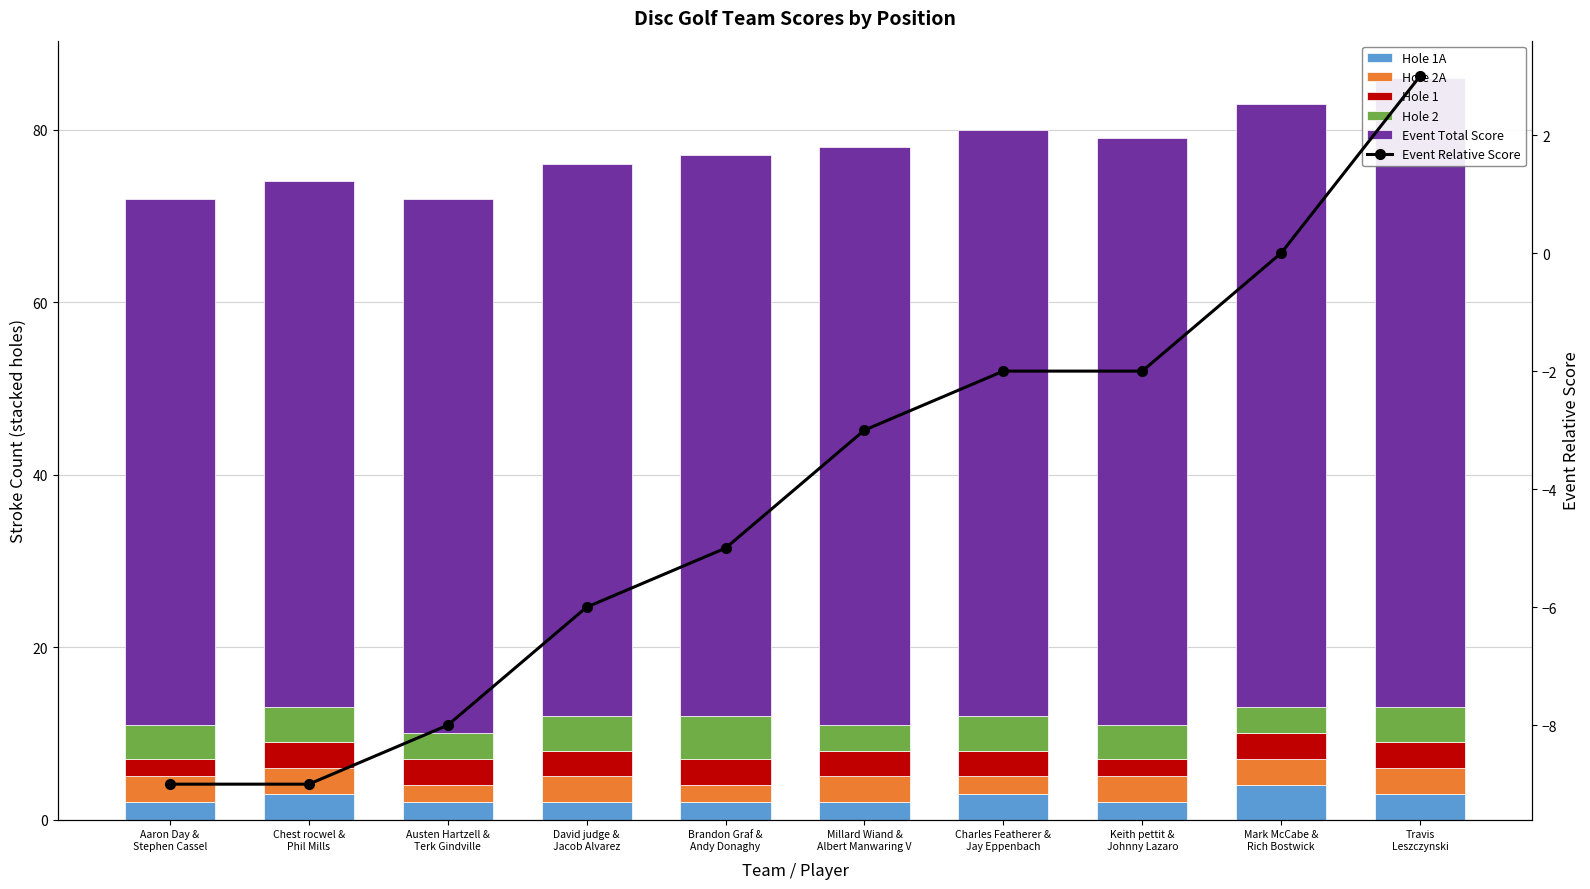

Which has a higher value, Chest rocwel &
Phil Mills or Charles Featherer &
Jay Eppenbach?

Chest rocwel &
Phil Mills